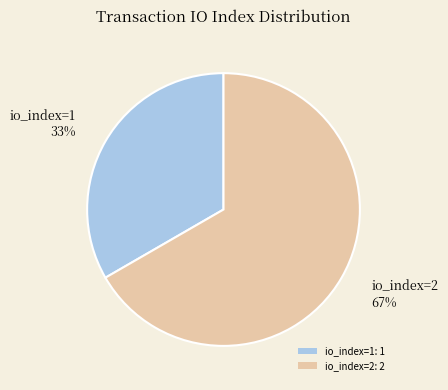

Do io_index=2 and io_index=1 together represent more than half of the pie?

Yes